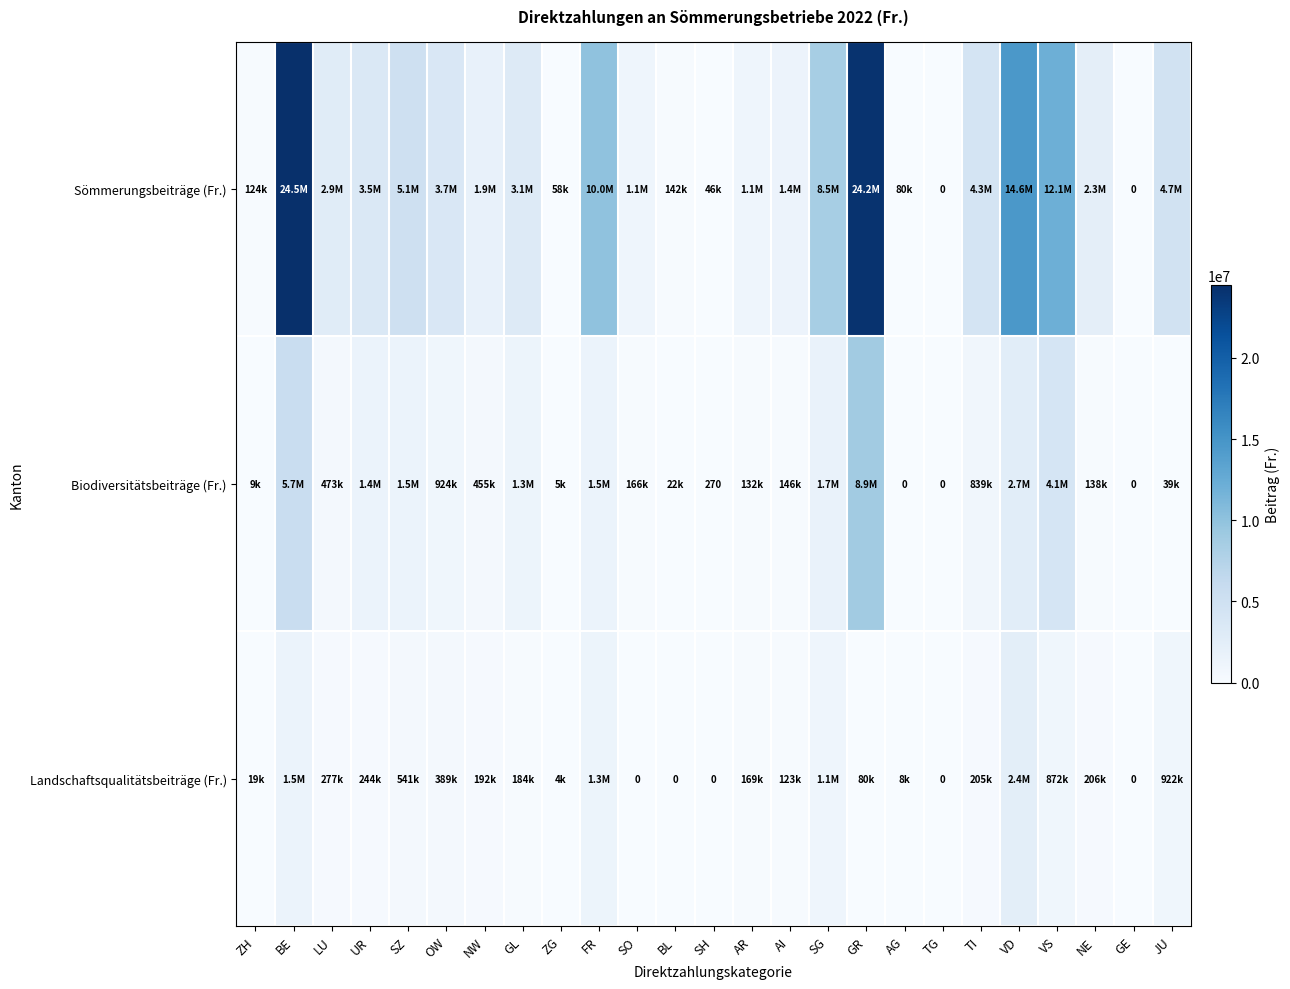

Where does the Landschaftsqualitätsbeiträge (Fr.) series first go above 191644?

BE